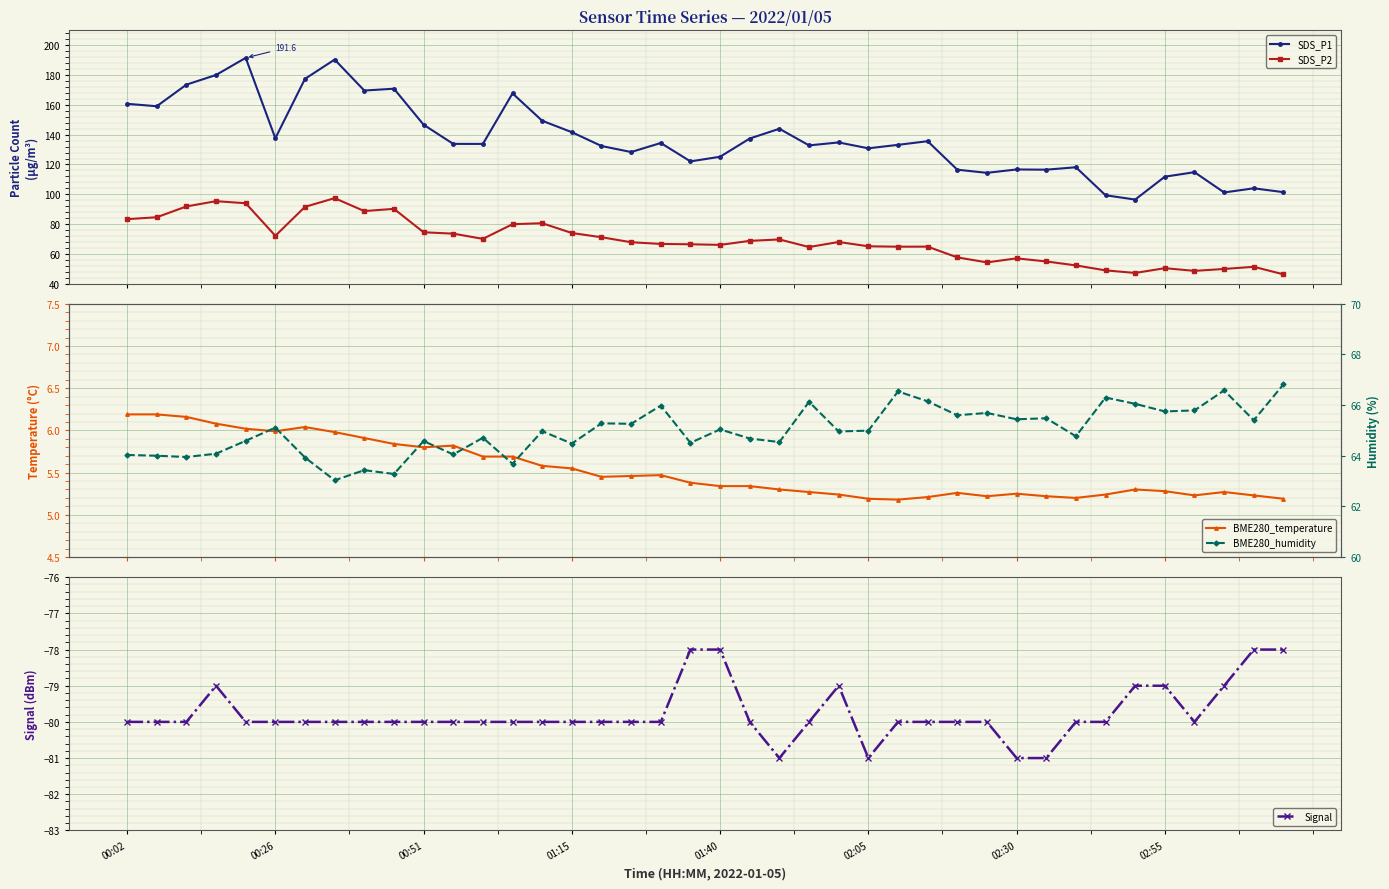

What is the lowest value of the Signal series?

-81